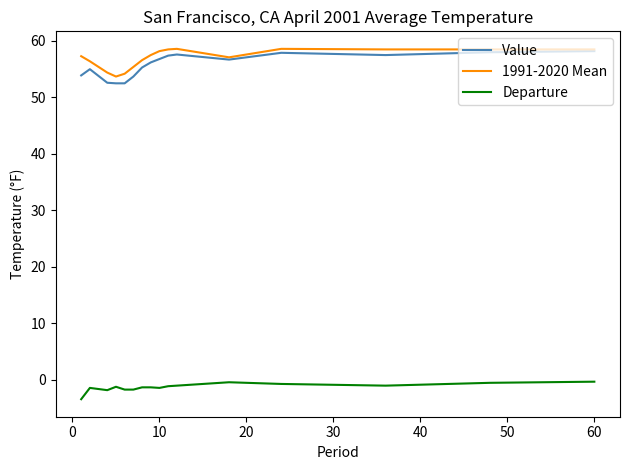

What is the minimum value shown in the chart?

-3.4